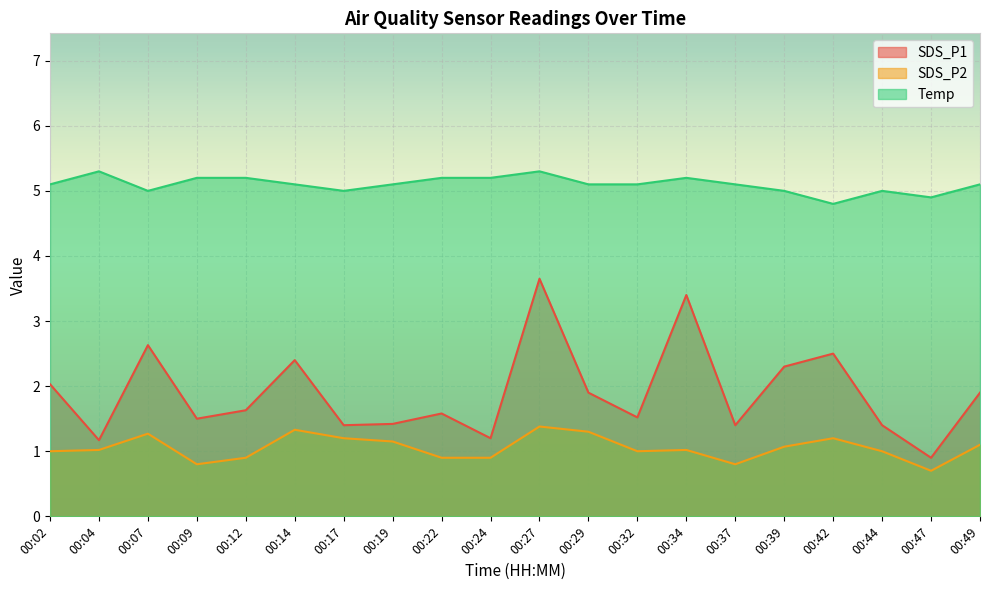

At how many categories does at least one series exceed 1?

20